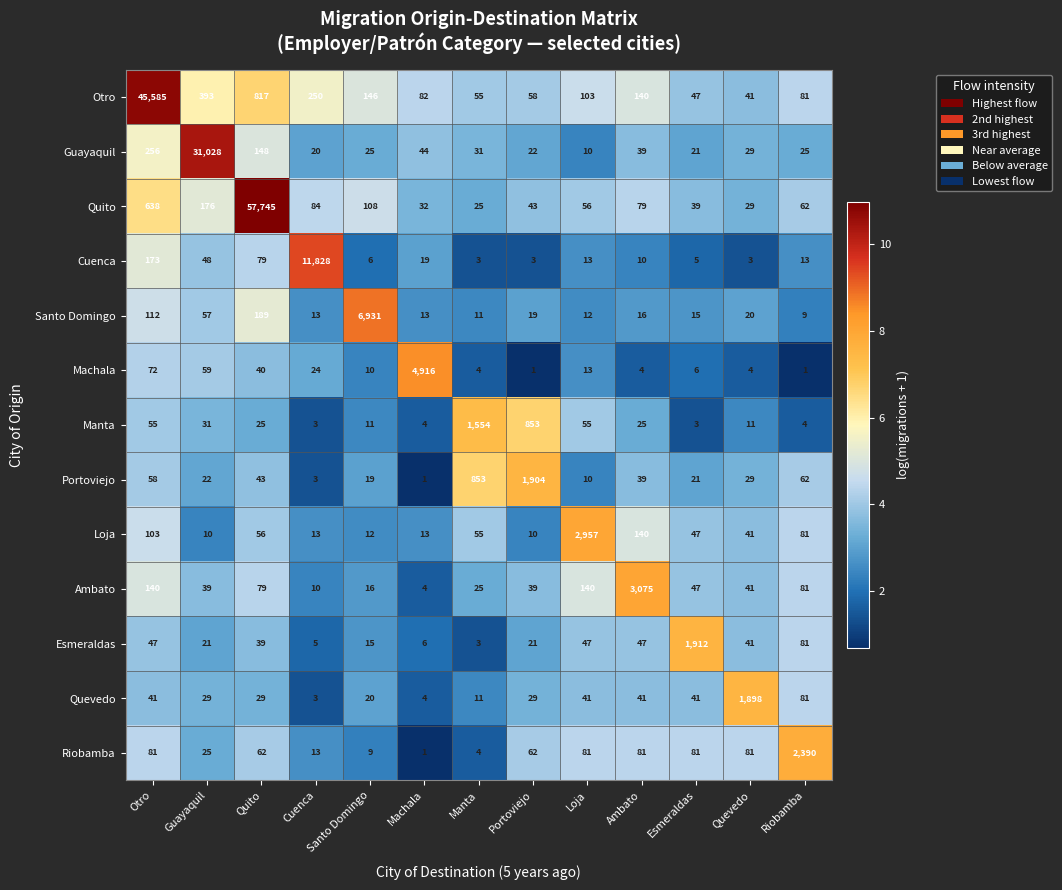

What is the total value across all series at Loja?

3538